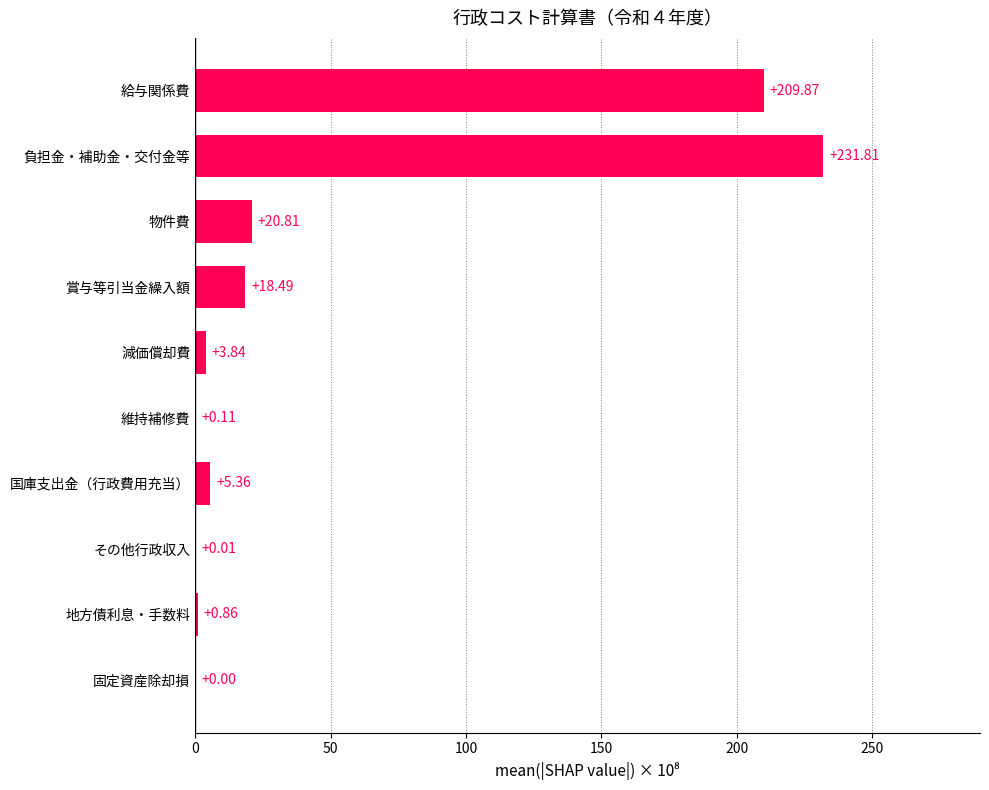

What is the sum of the values at 減価償却費 and 給与関係費?

213.7